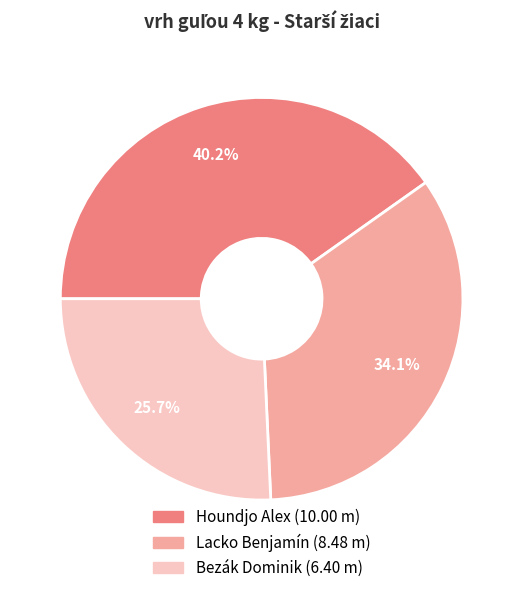

How many segments does this pie chart have?

3